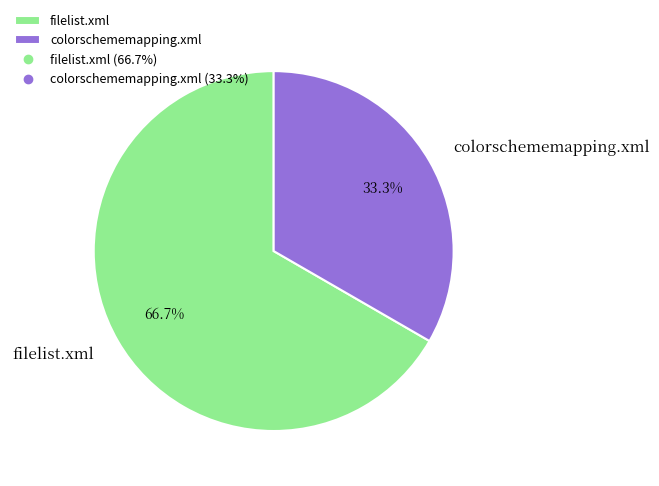

What is the smallest slice in the pie chart?

colorschememapping.xml